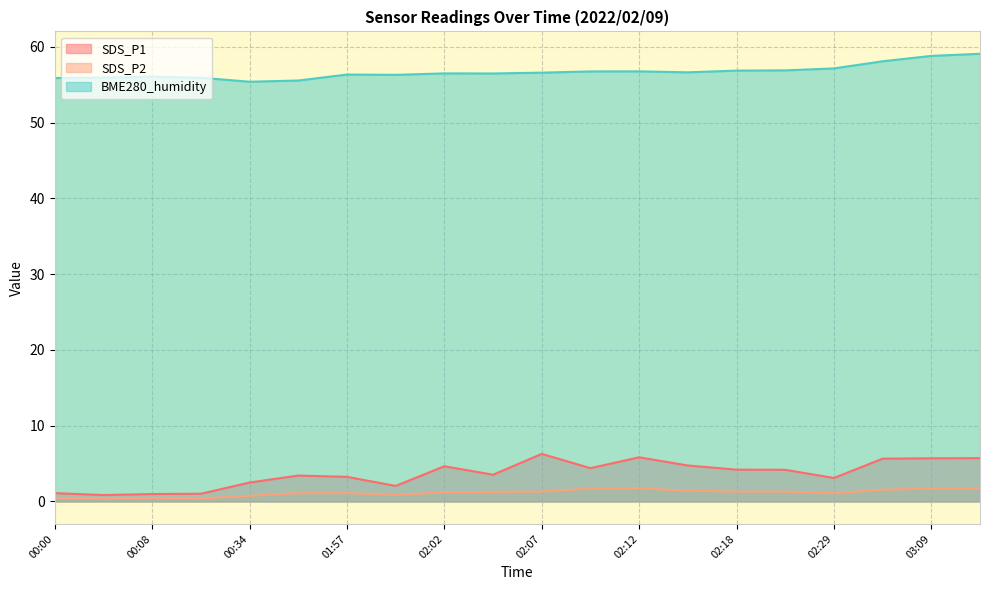

Which series has the largest range (max minus min)?

SDS_P1